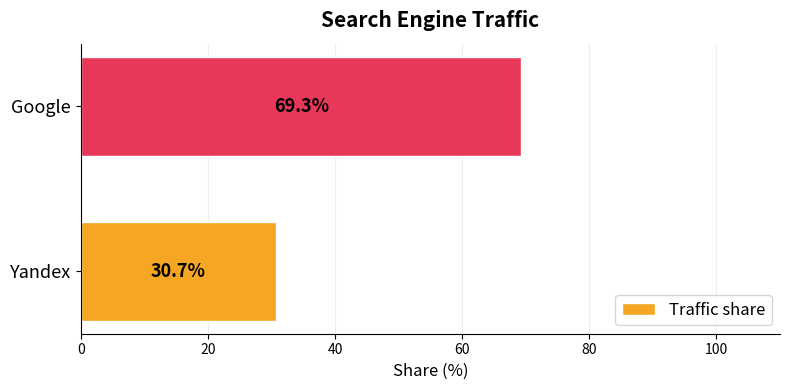

Reading bottom to top, what are all the values shown in this chart?

30.7	69.3